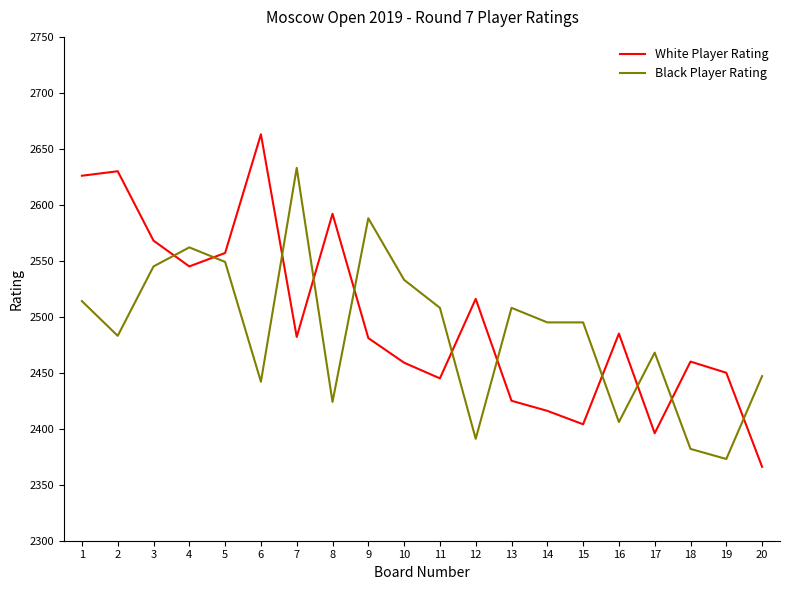

Which series has the largest range (max minus min)?

White Player Rating